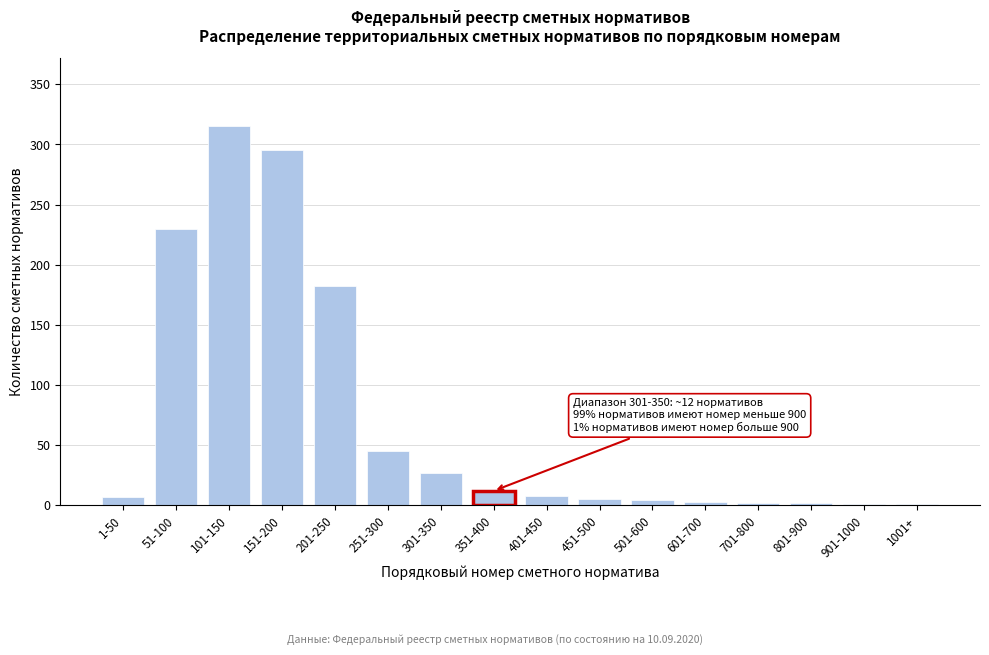

What is the change in value from 51-100 to 351-400?

-218